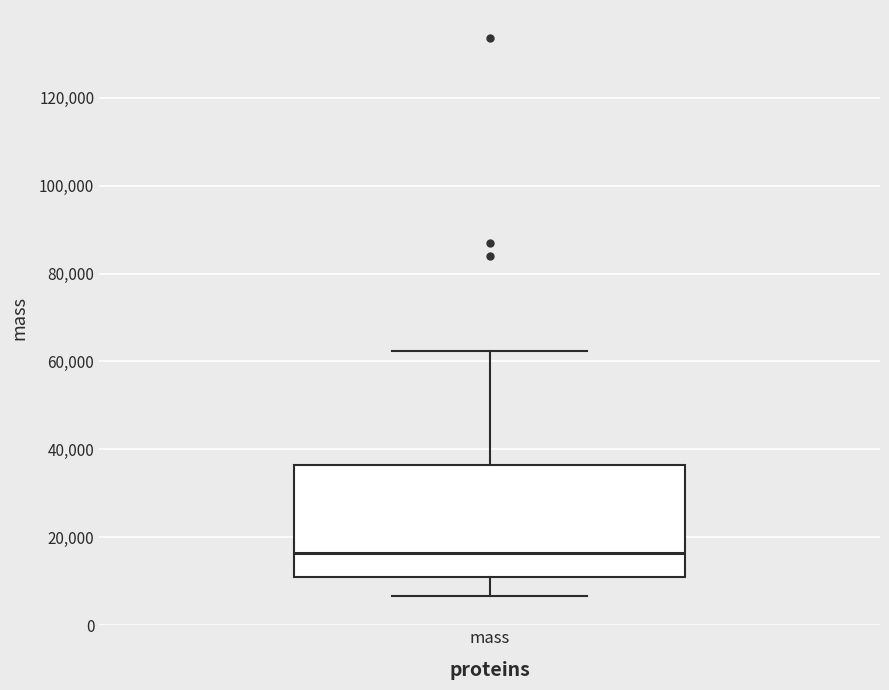

Where does the upper whisker of the box for mass end on the y-axis? The values are not printed on the chart, so give them approximately, as read against the axis.

62000